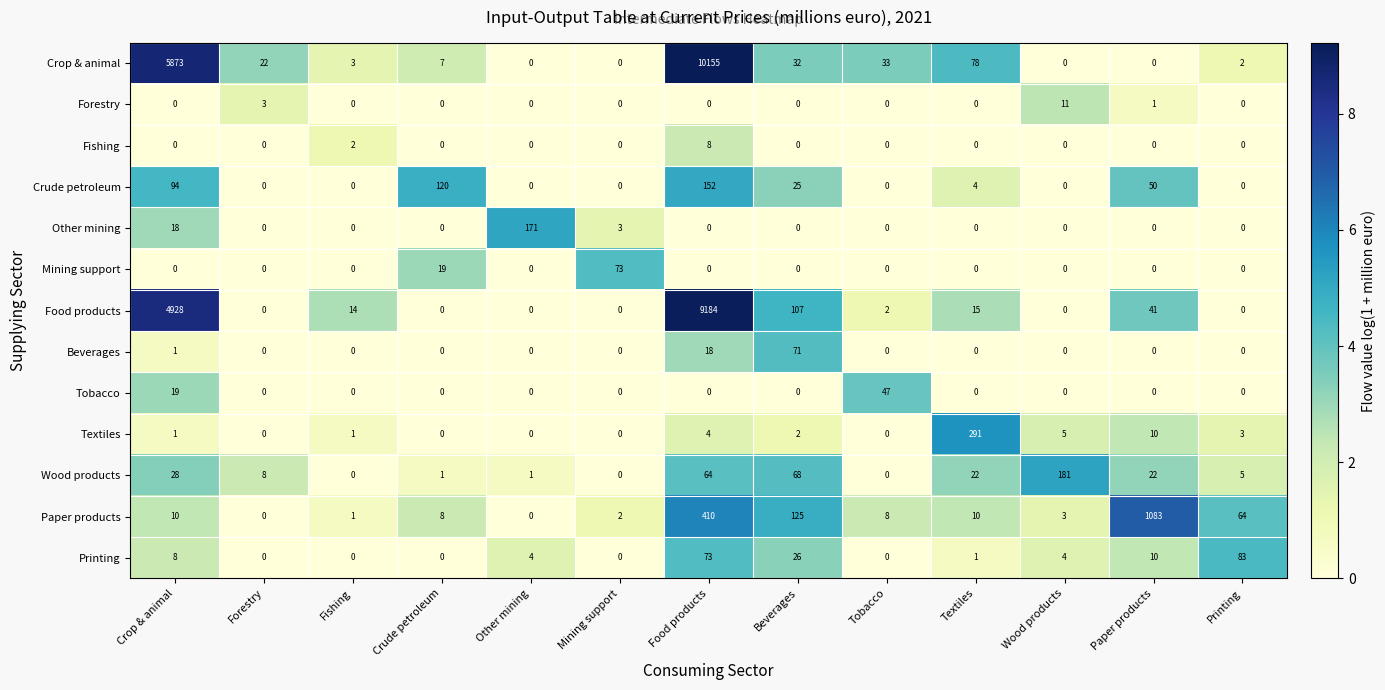

Which category has the highest value across all series?

Food products